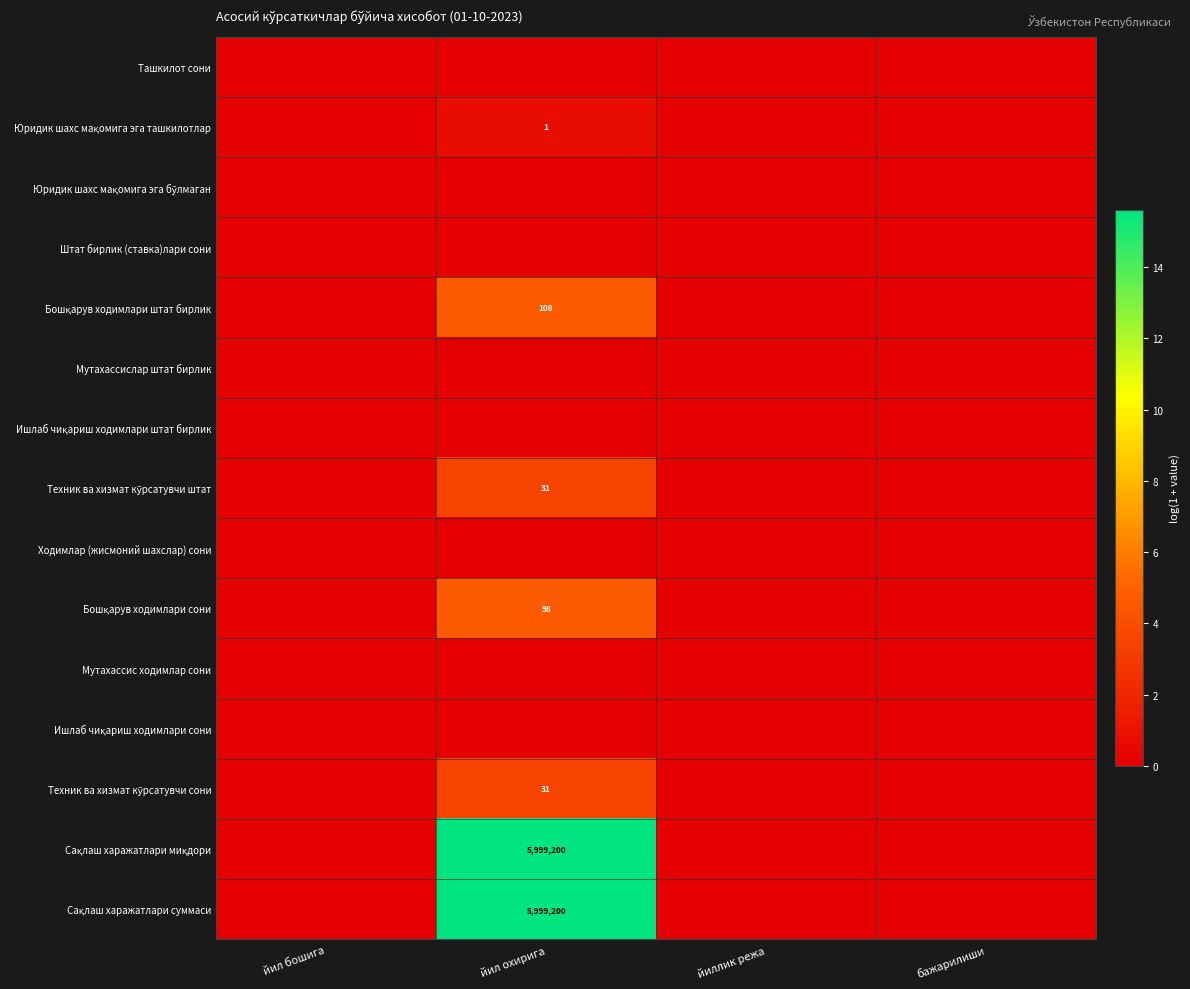

At which category is the sum across all series the highest?

йил охирига